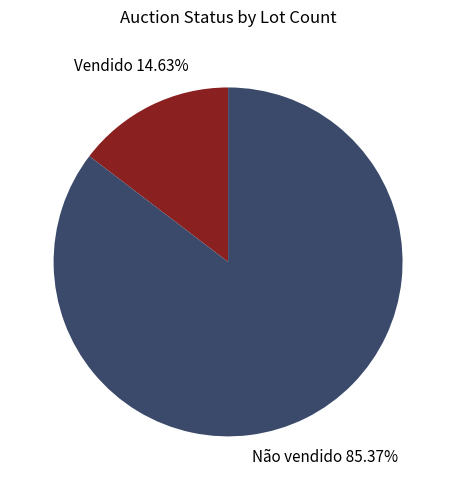

To the nearest percent, what percentage of the pie is Não vendido?

85%